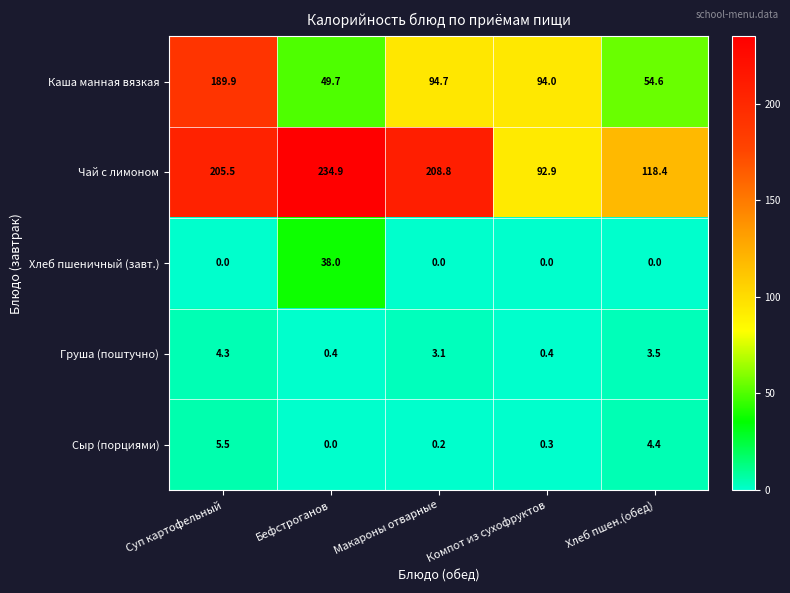

Between Макароны отварные and Компот из сухофруктов, which series saw the biggest shift?

Чай с лимоном